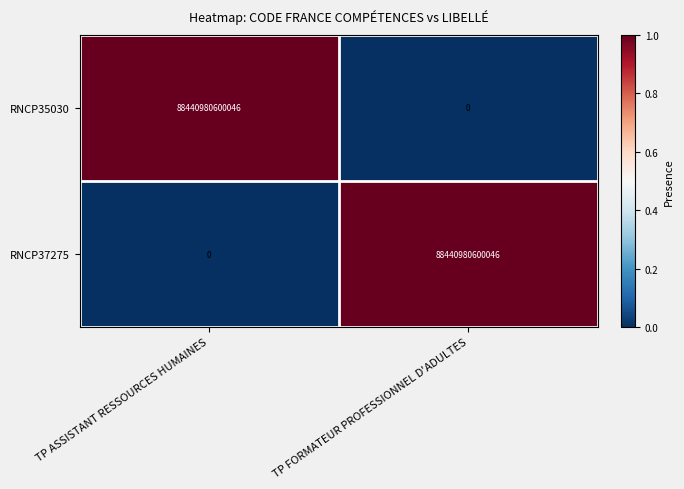

How many data points does each series have?

2